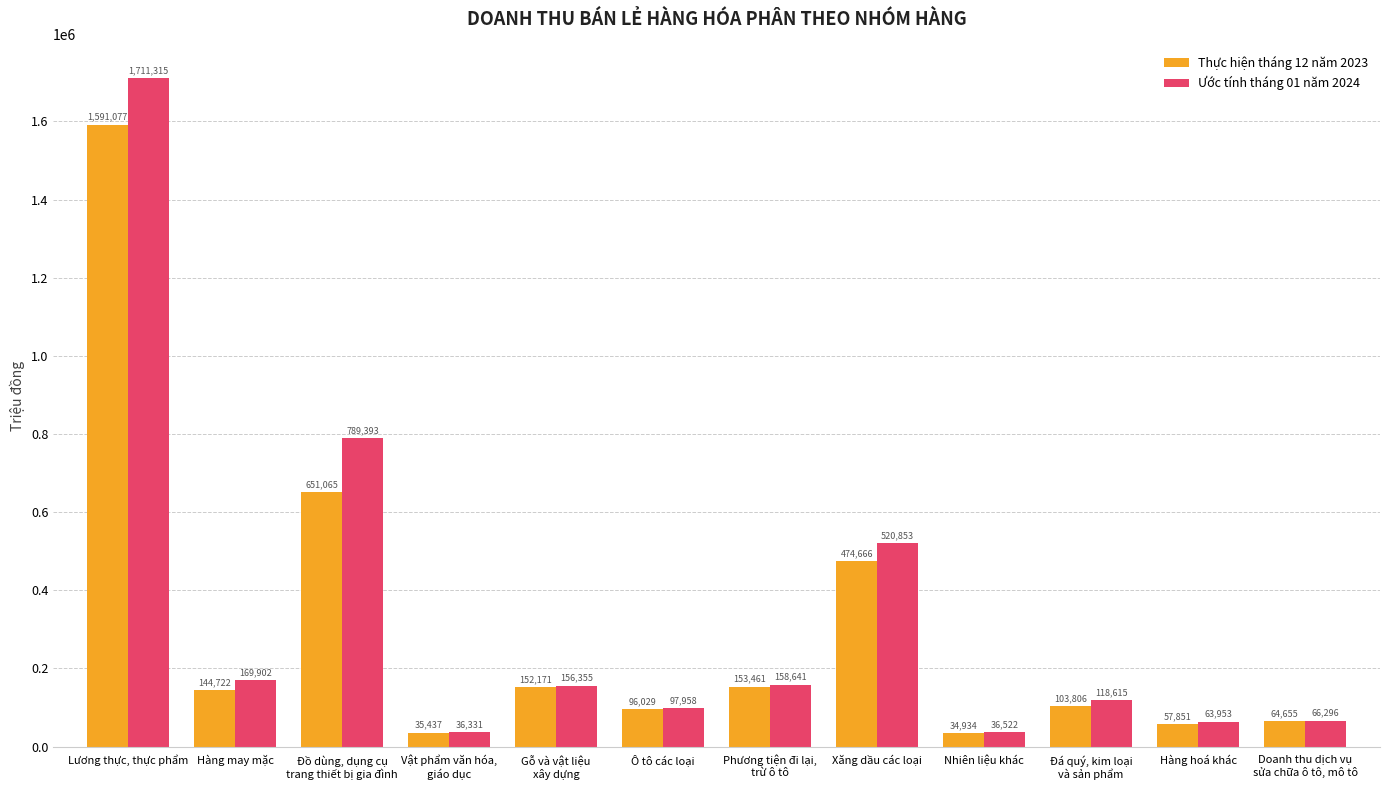

Where does the Thực hiện tháng 12 năm 2023 series first go above 144722?

Lương thực, thực phẩm